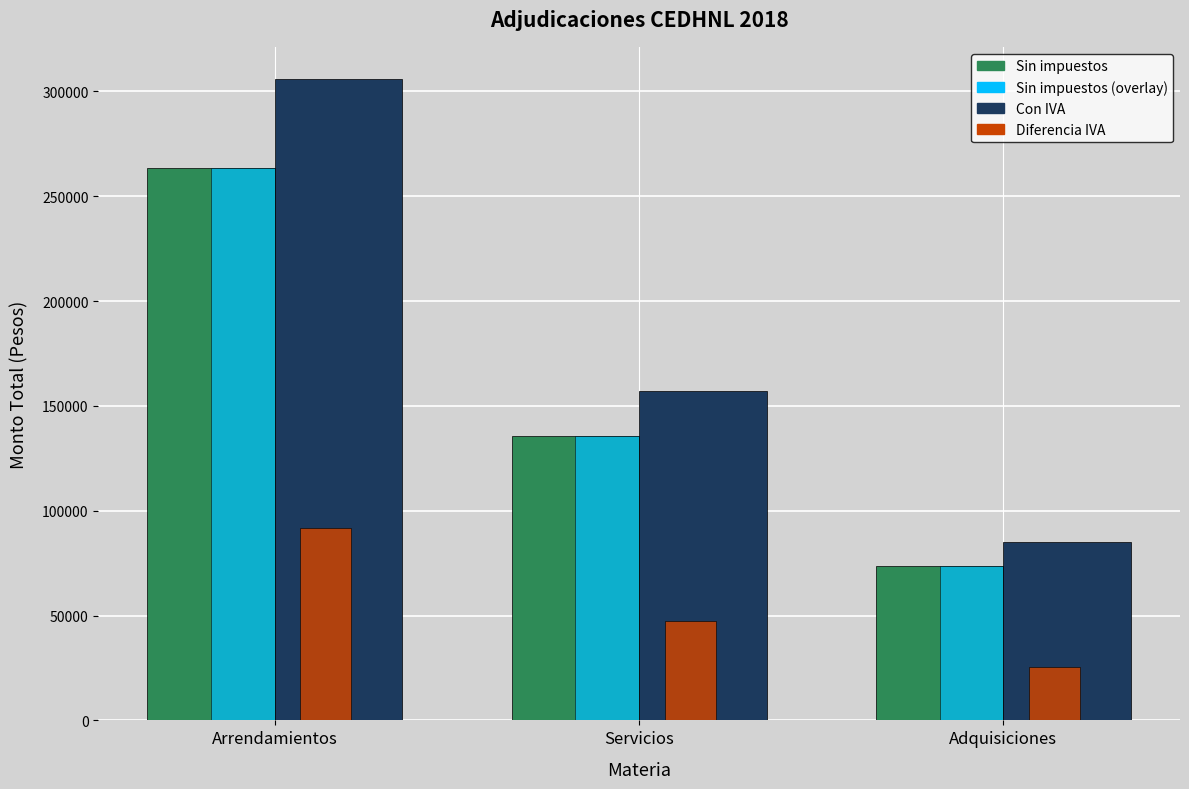

What is the spread (max minus min) of values at Adquisiciones?

59675.8